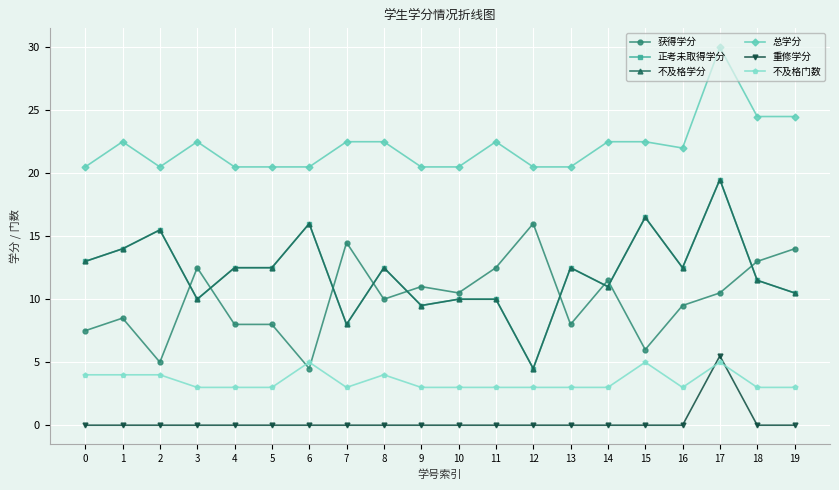

The value of 获得学分 at 9 is 11.0. True or false?

True